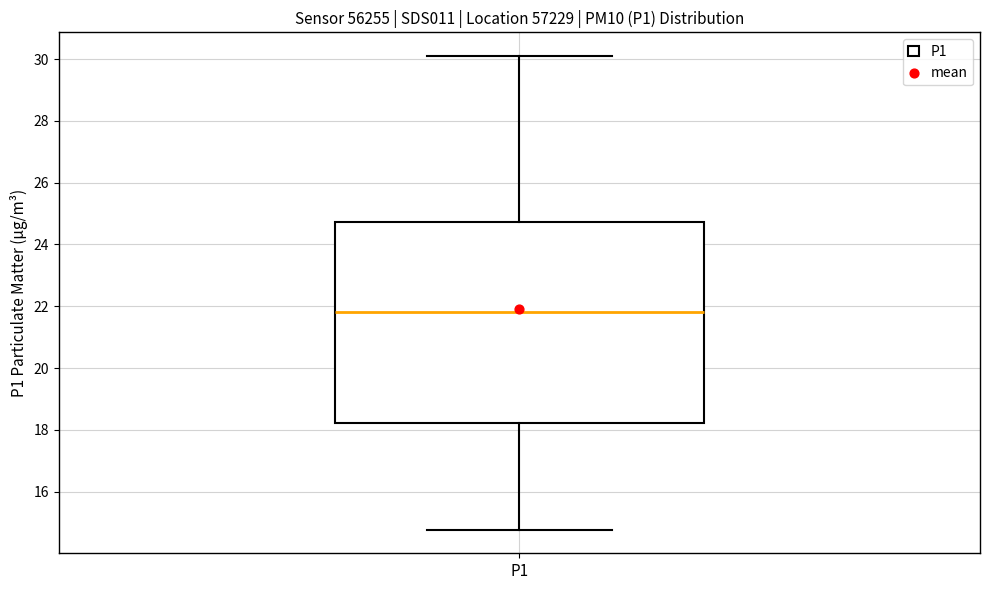

Where does the upper whisker of the box for P1 end on the y-axis? The values are not printed on the chart, so give them approximately, as read against the axis.

30.2